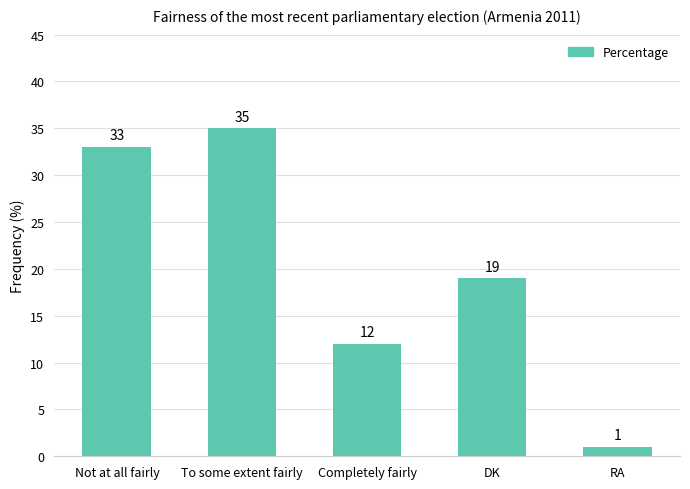

Reading left to right, transcribe all the data shown in this chart.

Not at all fairly=33	To some extent fairly=35	Completely fairly=12	DK=19	RA=1